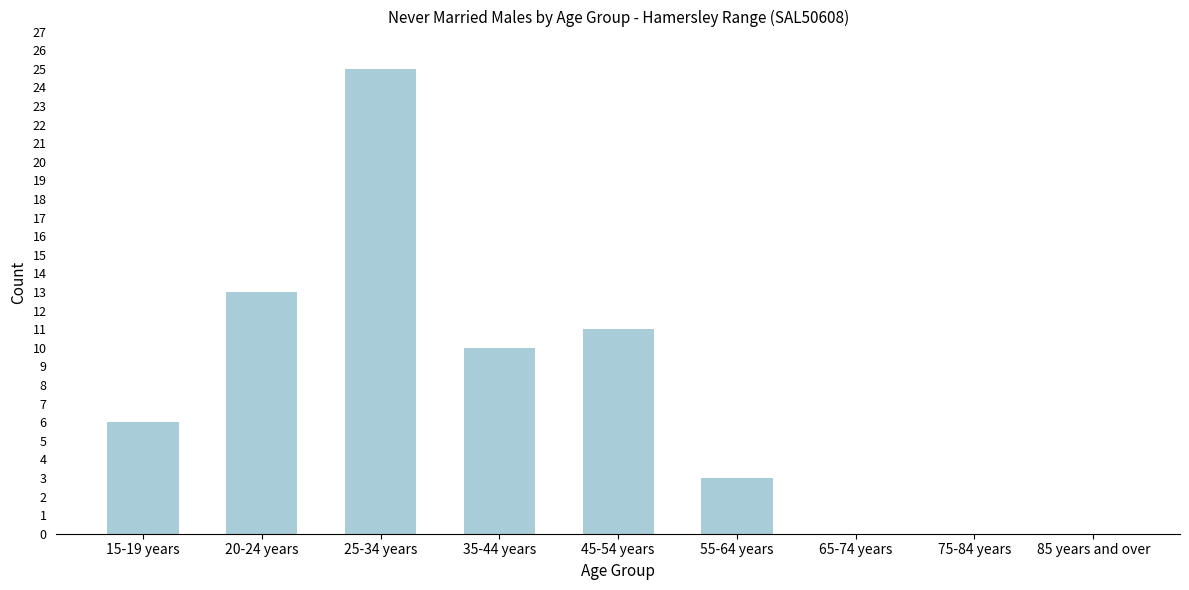

Reading left to right, what are all the values shown in this chart?

15-19 years=6	20-24 years=13	25-34 years=25	35-44 years=10	45-54 years=11	55-64 years=3	65-74 years=0	75-84 years=0	85 years and over=0